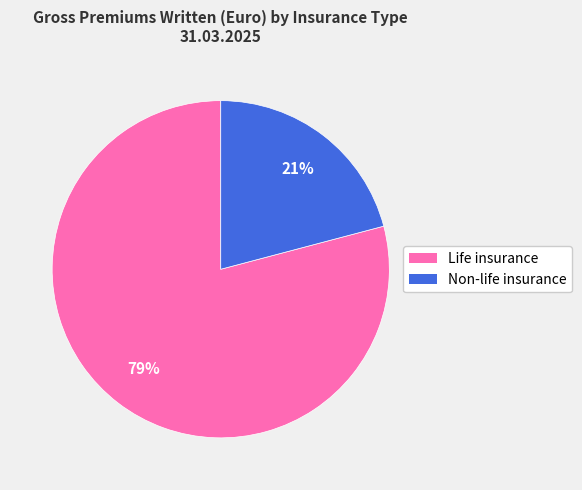

To the nearest percent, what is the difference between the largest and smallest slice percentages?

58%